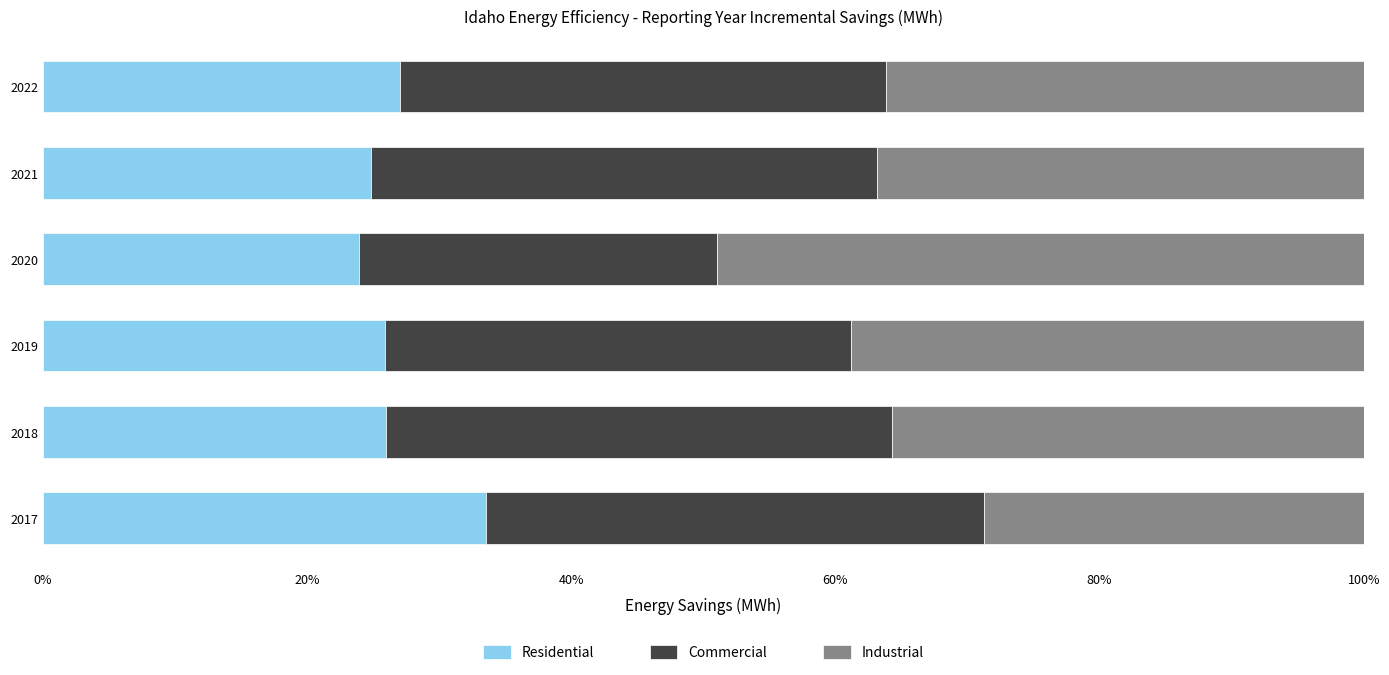

How many categories are shown in the chart?

6